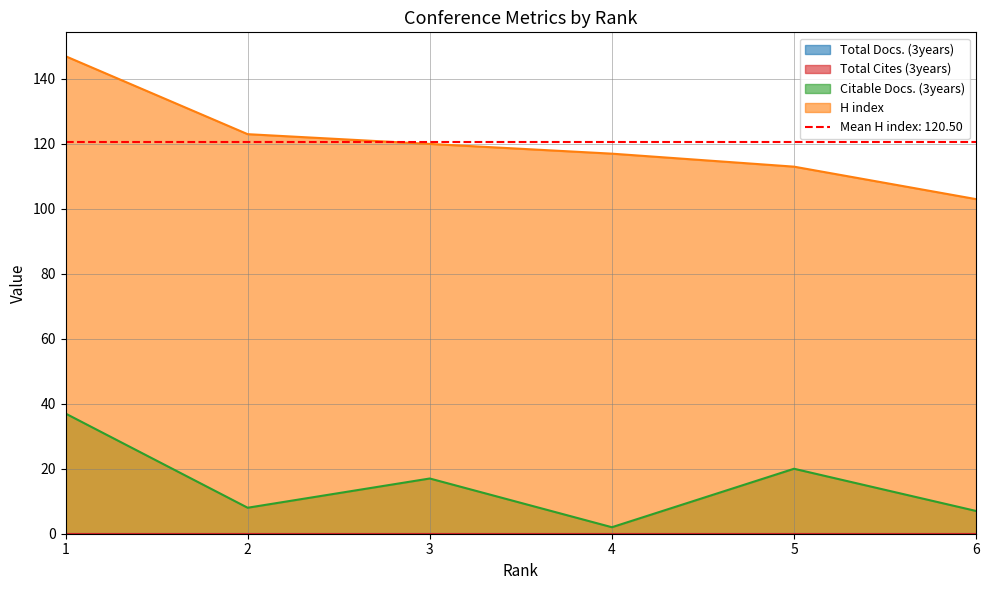

Is it true that H index equals 46 at 6?

False